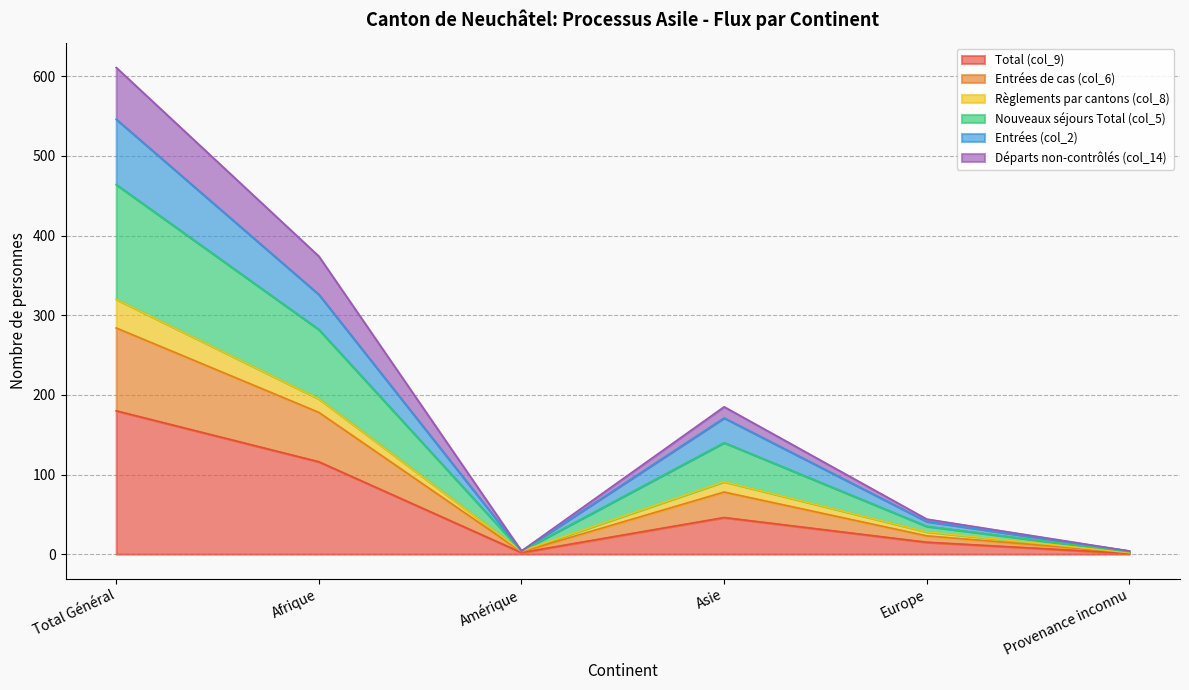

At which label does Total (col_9) reach its peak?

Total Général